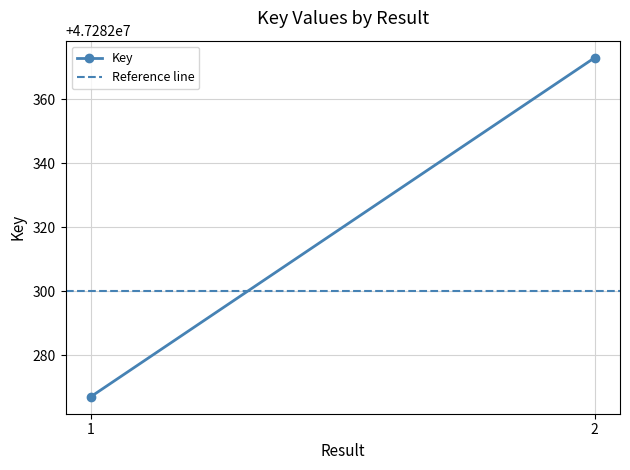

Count the number of data series in this chart.

2